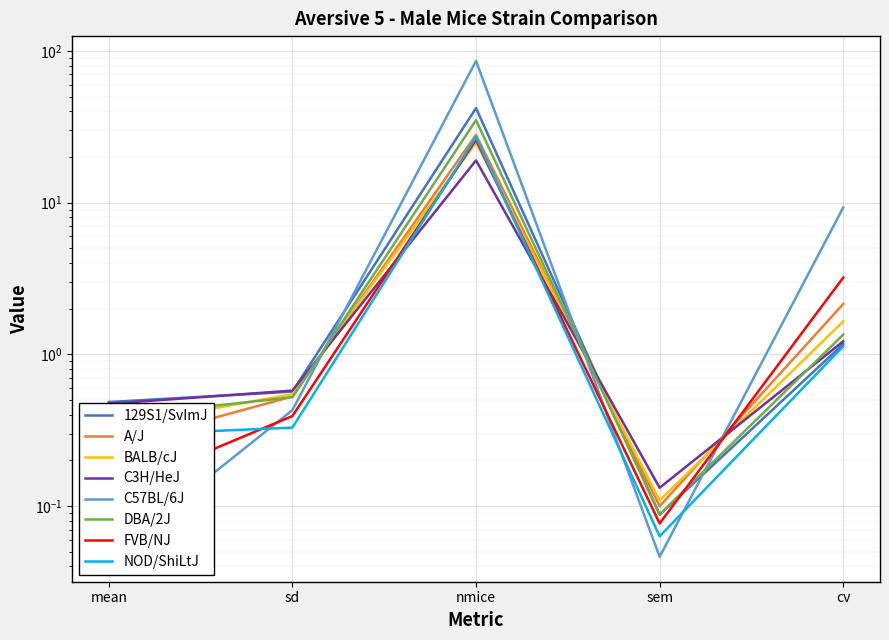

Does the chart display data point markers on the line(s)?

No